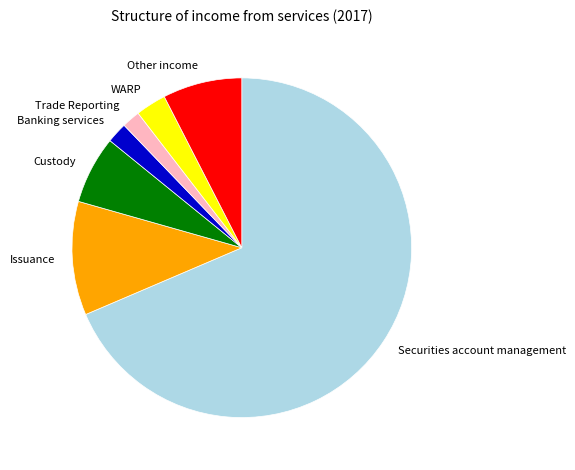

Which has a higher value, Other income or Banking services?

Other income